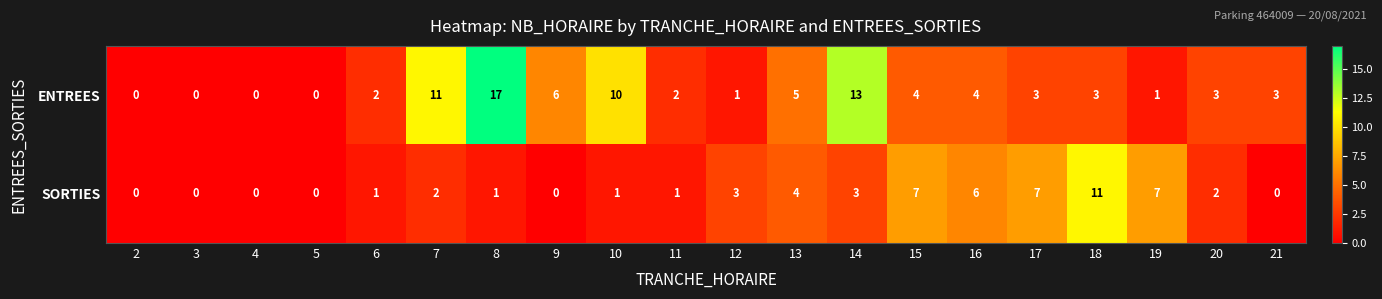

At which label does ENTREES first exceed 3?

7